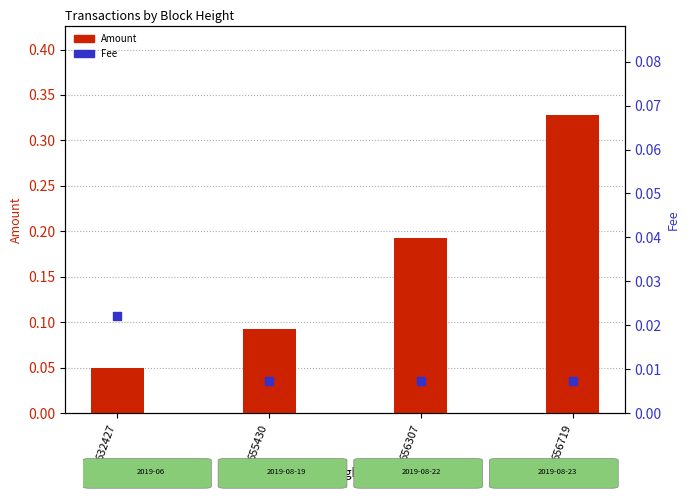

What are all the series names shown in the legend?

Amount, Fee